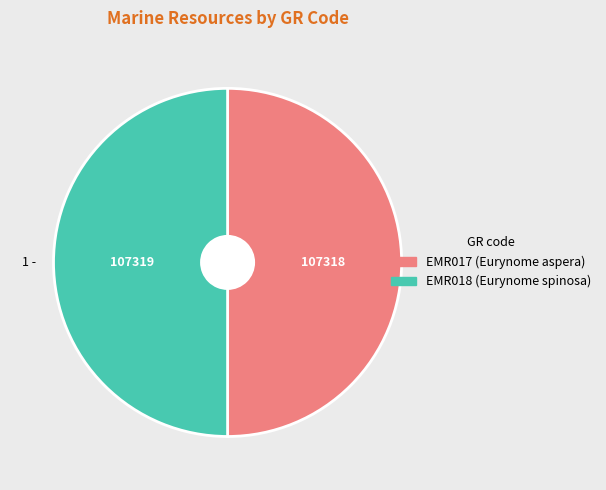

Is the sum of EMR017 and EMR018 greater than half?

Yes